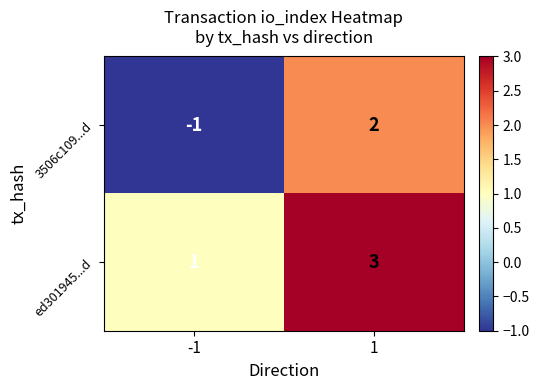

At how many categories does at least one series exceed 2?

1